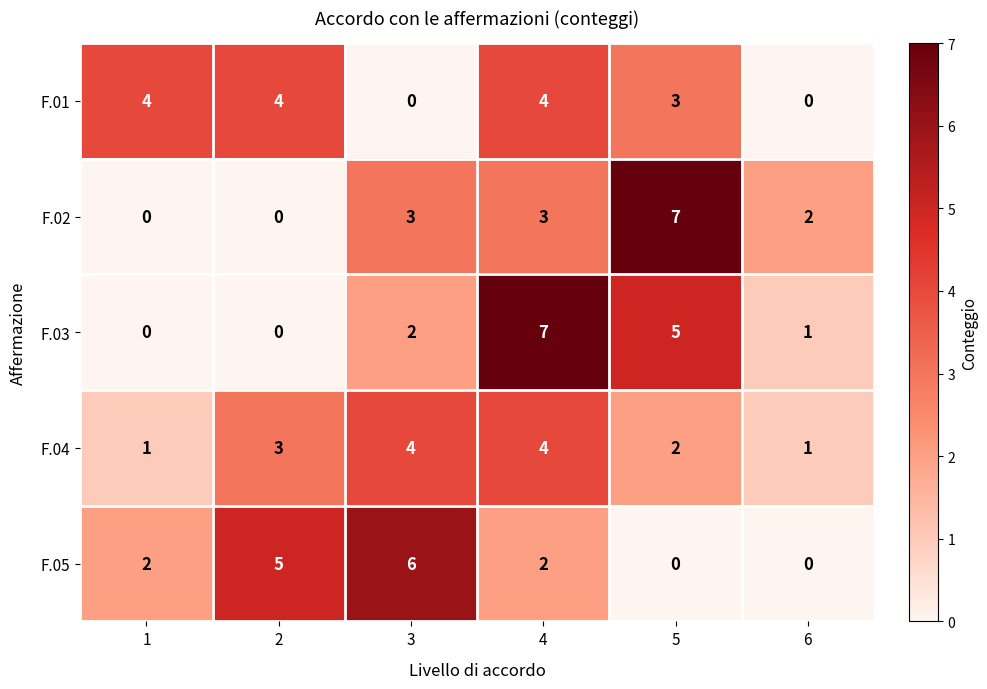

How many F.03 values are between 0 and 5?

5